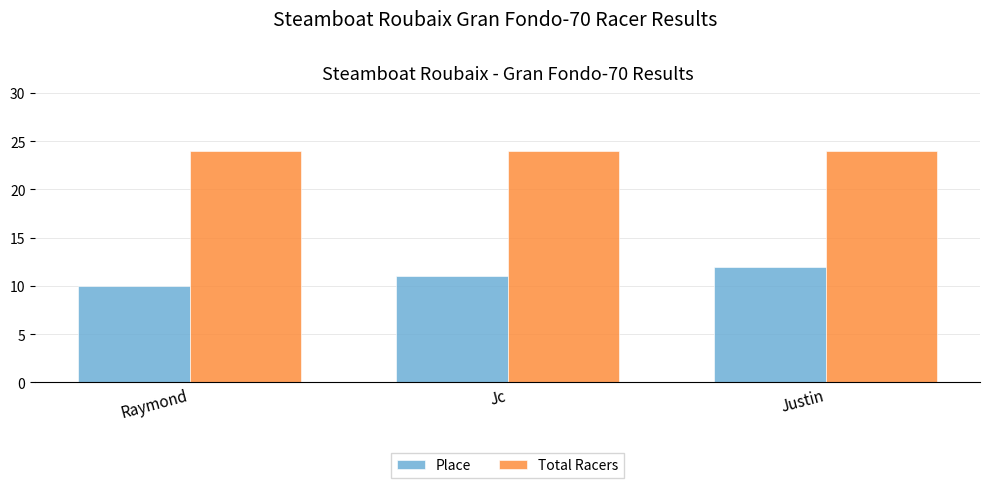

What is the highest value of the Total Racers series?

24